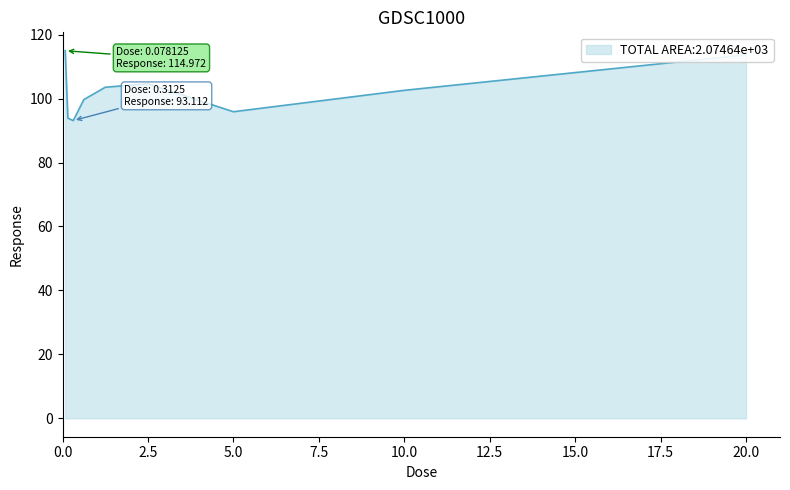

Count the number of values greater than 102.

5